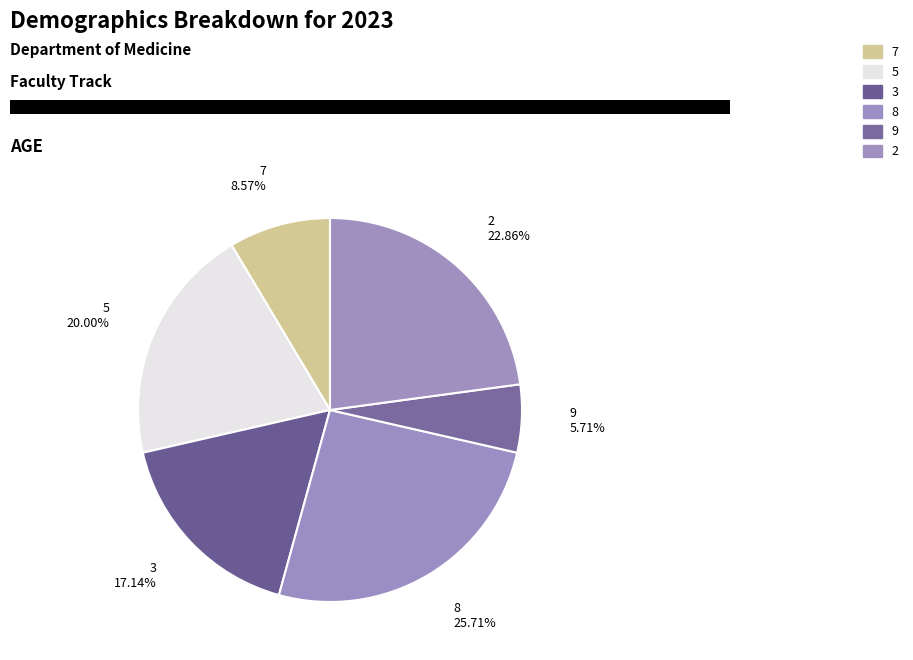

The 7 slice represents 1% of the pie. True or false?

False